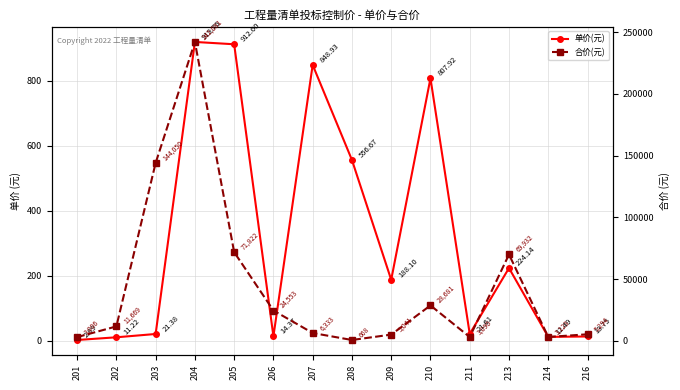

Reading left to right, list all the values displayed in this chart.

单价(元): 201=2.9	202=11.2	203=21.4	204=919.8	205=912.6	206=14.4	207=848.9	208=556.7	209=188.1	210=807.9	211=21.6	213=224.1	214=12.5	216=13.8
合价(元): 201=3006.0	202=11669.0	203=144050.0	204=242081.0	205=71822.0	206=24553.0	207=6333.0	208=668.0	209=5041.0	210=28681.0	211=3090.0	213=69932.0	214=3123.0	216=5294.0